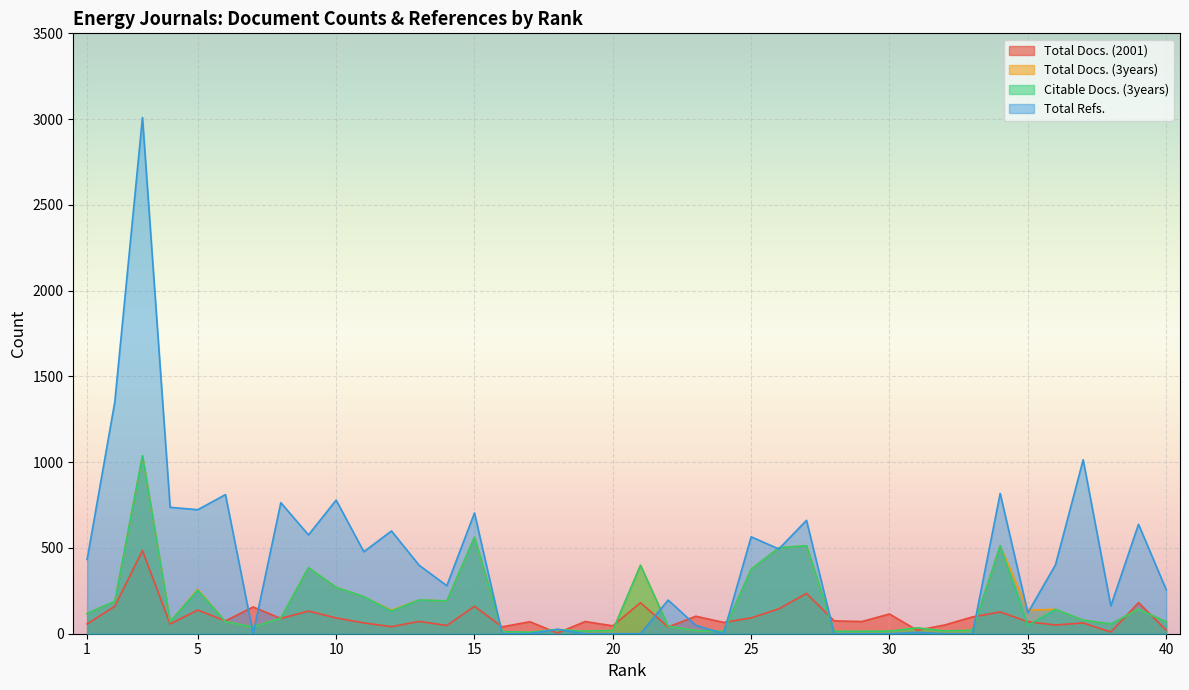

What are all the series names shown in the legend?

Total Docs. (2001), Total Docs. (3years), Citable Docs. (3years), Total Refs.